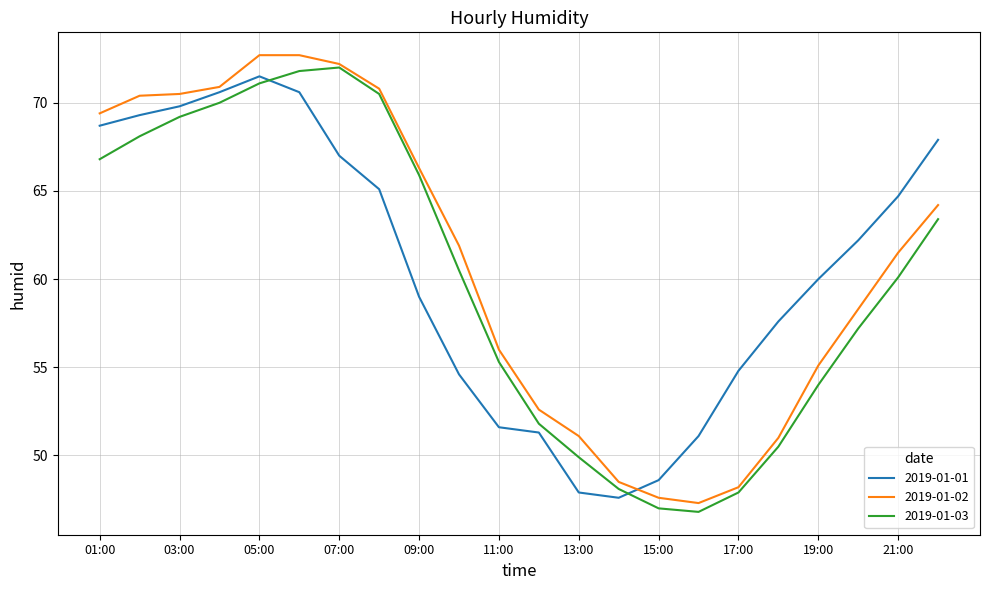

What is the smallest value displayed?

46.8